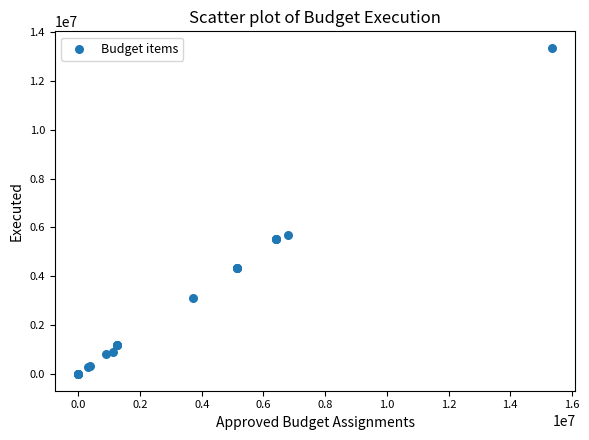

What Y value in the scatter plot is closest to 6672367?

5702566.9